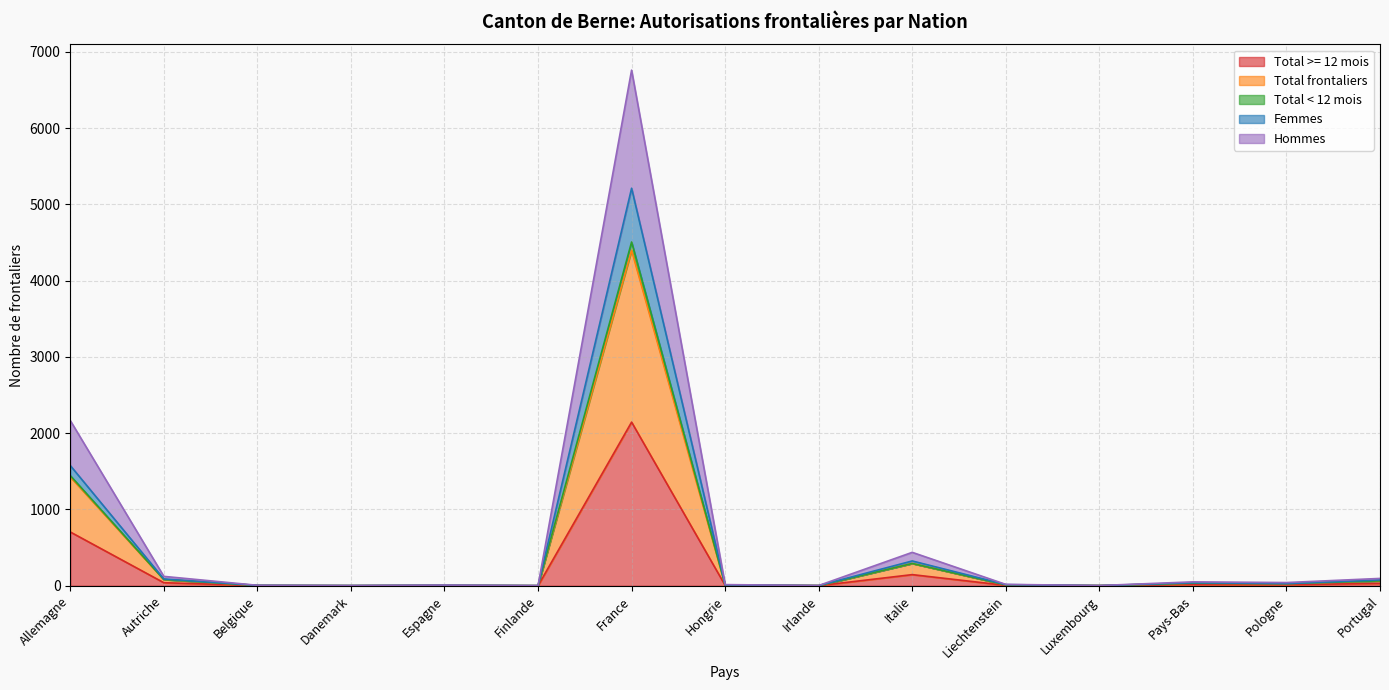

Does the chart display data point markers on the line(s)?

No